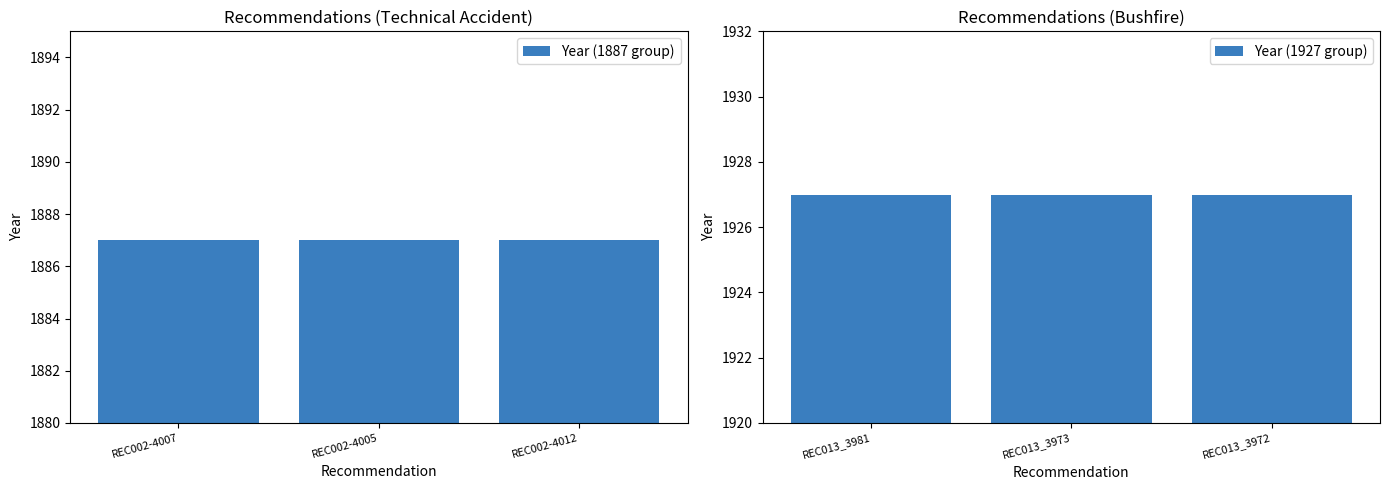

Reading right to left, list all the values displayed in this chart.

Year (1887 group): REC002-4012=1887	REC002-4005=1887	REC002-4007=1887
Year (1927 group): REC013_3972=1927	REC013_3973=1927	REC013_3981=1927